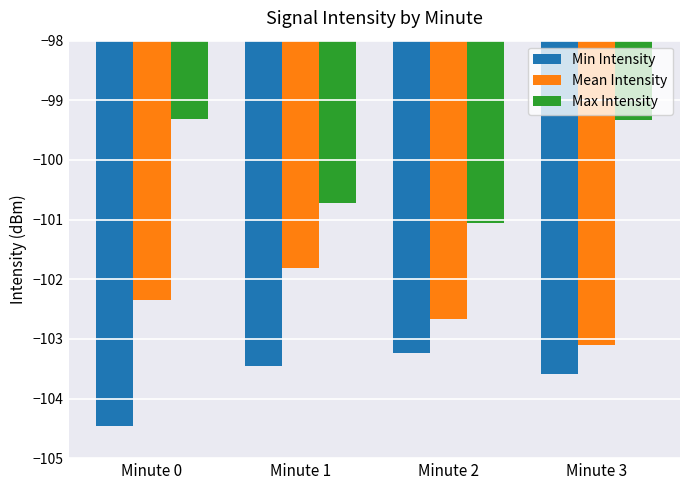

Which series has the widest spread of values?

Max Intensity